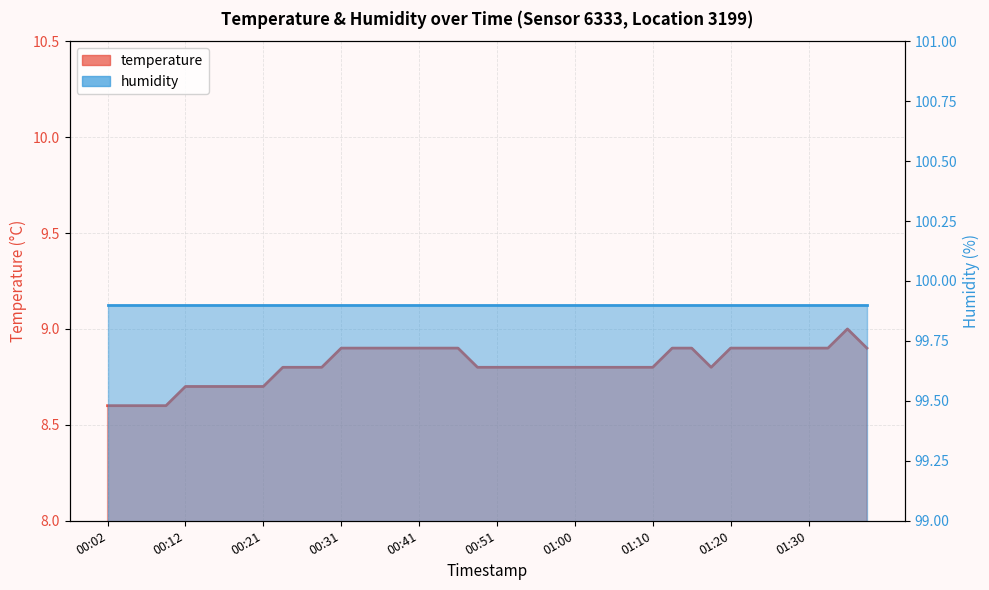

Rank the categories by value from lowest to highest.

00:02, 00:04, 00:07, 00:09, 00:12, 00:14, 00:16, 00:19, 00:21, 00:24, 00:26, 00:29, 00:48, 00:51, 00:53, 00:55, 00:58, 01:00, 01:03, 01:05, 01:08, 01:10, 01:17, 00:31, 00:34, 00:36, 00:38, 00:41, 00:43, 00:46, 01:12, 01:15, 01:20, 01:22, 01:25, 01:27, 01:30, 01:32, 01:37, 01:34